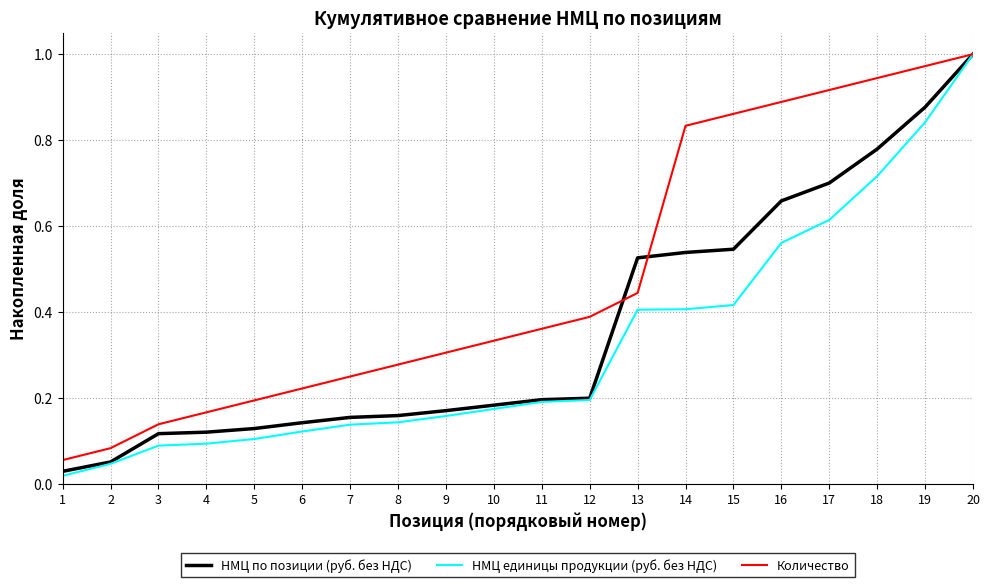

At 1, list the series in order from largest to smallest.

Количество, НМЦ по позиции (руб. без НДС), НМЦ единицы продукции (руб. без НДС)